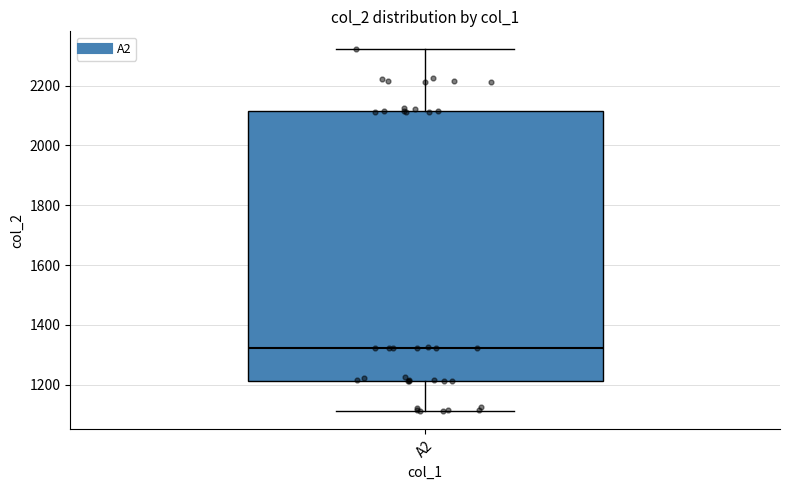

Where is the lower edge of the box for A2 on the y-axis? The values are not printed on the chart, so give them approximately, as read against the axis.

1220